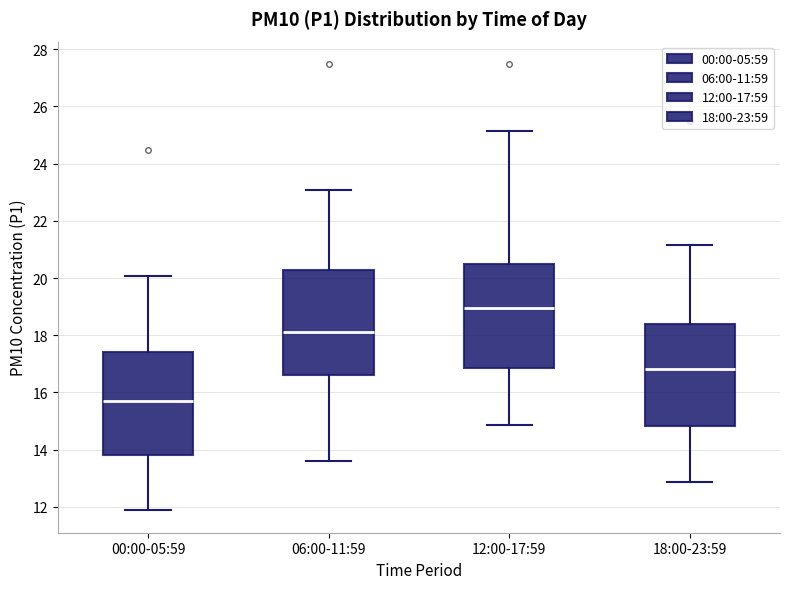

Reading left to right, transcribe this box plot: for each box, give where its median line is, the range the box spans, and where its two whiskers end, as read against the y-axis. The values are not printed on the chart, so give them approximately, as read against the axis.

00:00-05:59: median 15.8, box 13.8 to 17.4, whiskers 11.8 to 20.0
06:00-11:59: median 18.2, box 16.6 to 20.2, whiskers 13.6 to 23.0
12:00-17:59: median 19.0, box 16.8 to 20.4, whiskers 14.8 to 25.2
18:00-23:59: median 16.8, box 14.8 to 18.4, whiskers 12.8 to 21.2